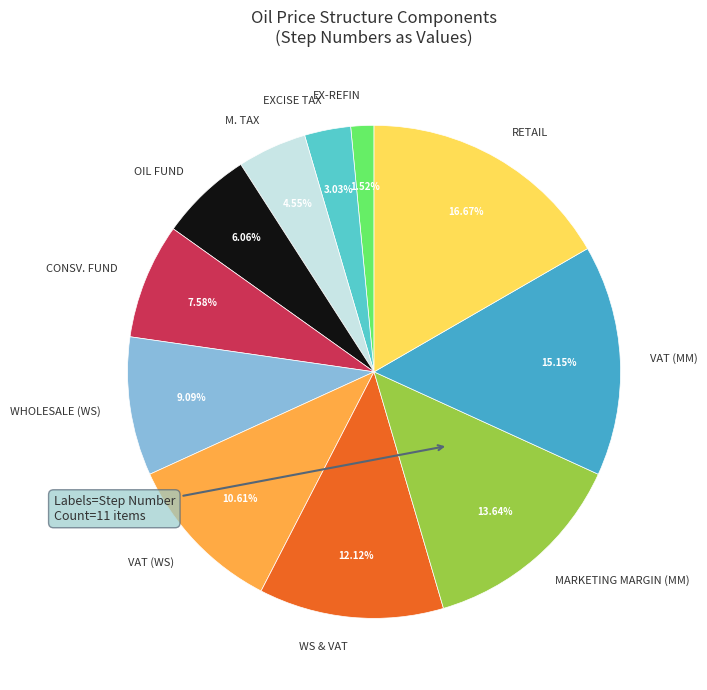

Does any single category account for the majority?

No